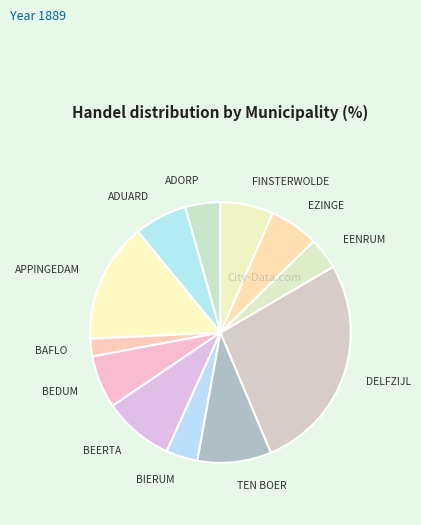

Combined, do EZINGE and FINSTERWOLDE account for over 50%?

No